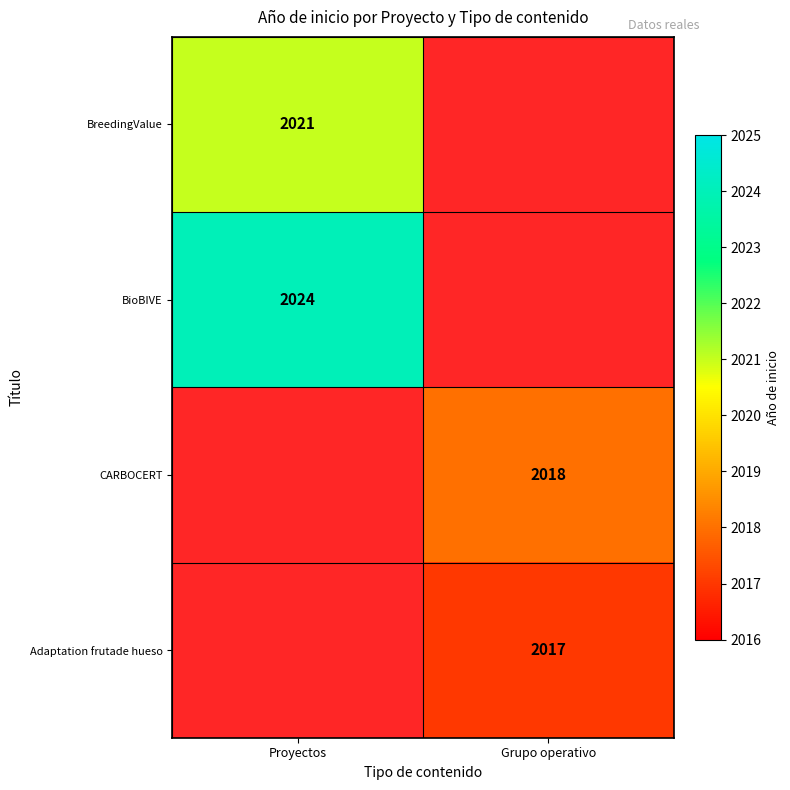

True or false: Adaptation frutade hueso has a value of 2017 at Grupo operativo.

True